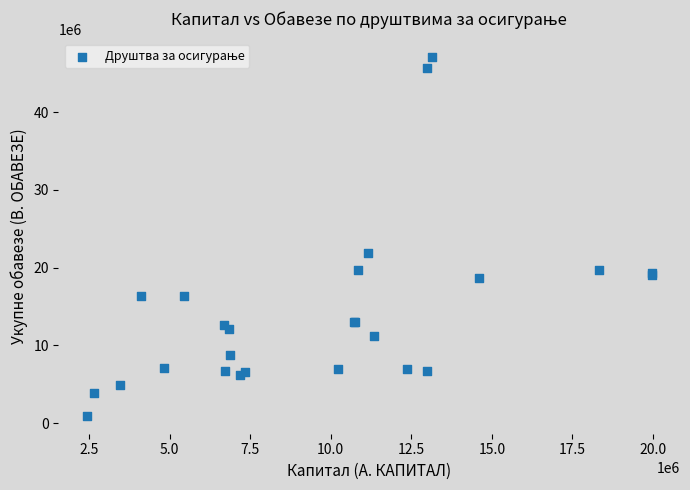

What Y value in the scatter plot is closest to 24046610?

21929199